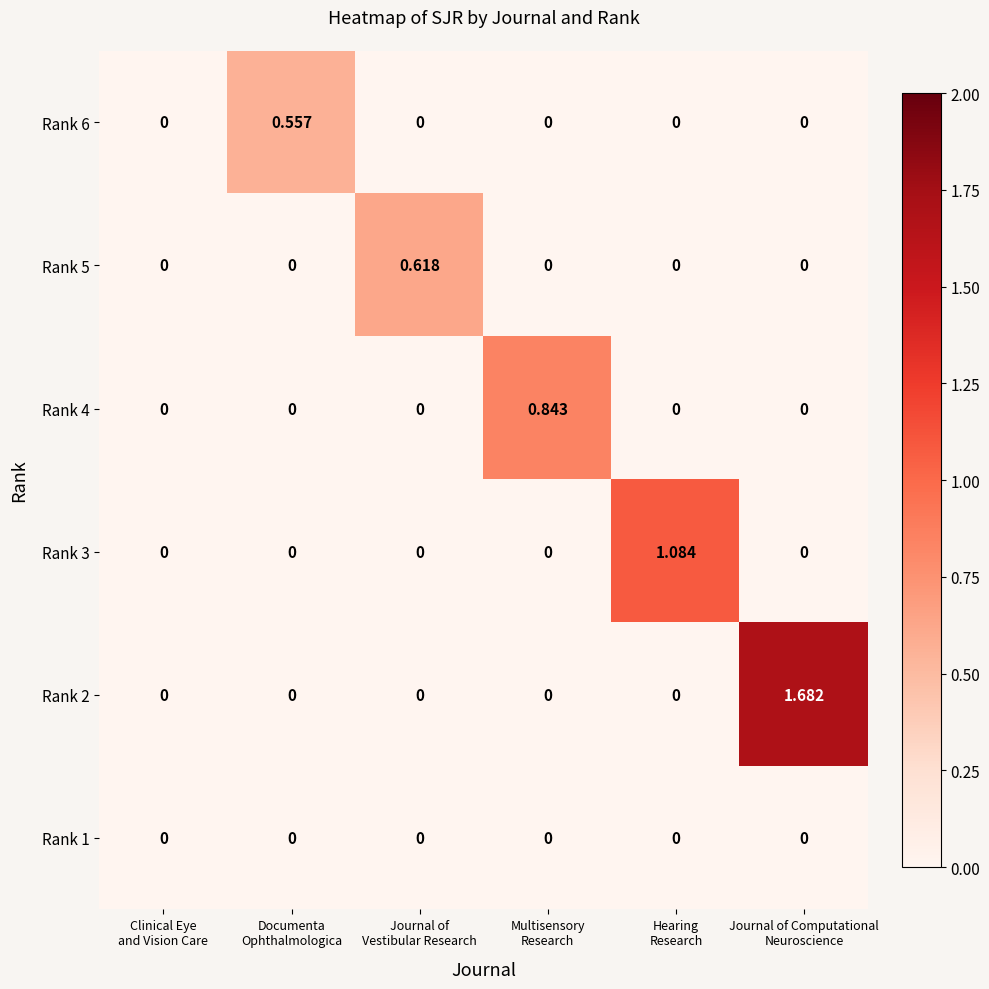

Which series has the widest spread of values?

Rank 2